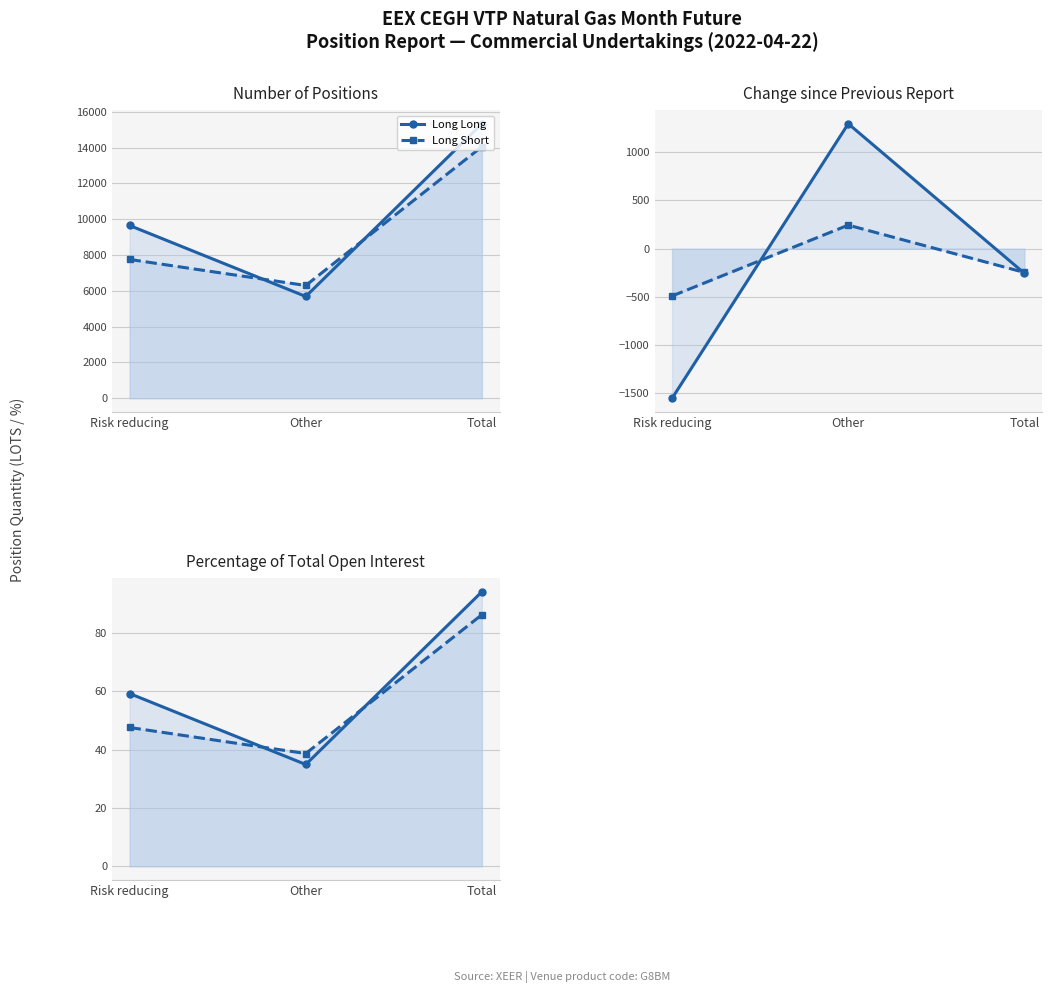

How many values in the Commercial Undertakings Long series are below 59?

1